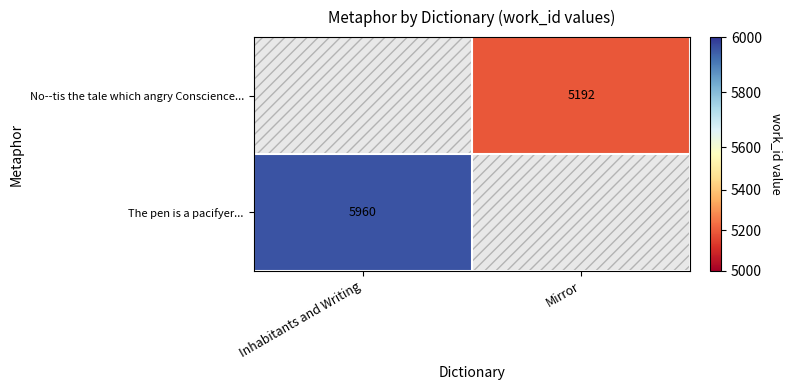

Is it true that The pen is a pacifyer... equals 5960 at Inhabitants and Writing?

True